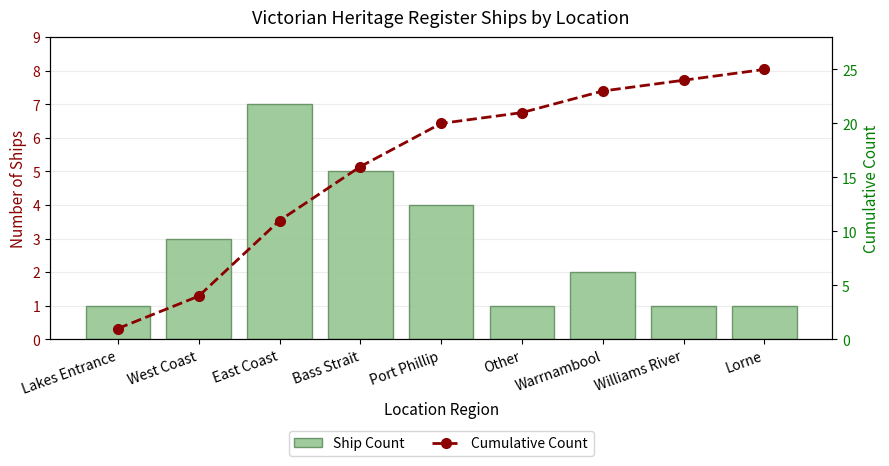

At which label does Ship Count reach its minimum?

Lakes Entrance